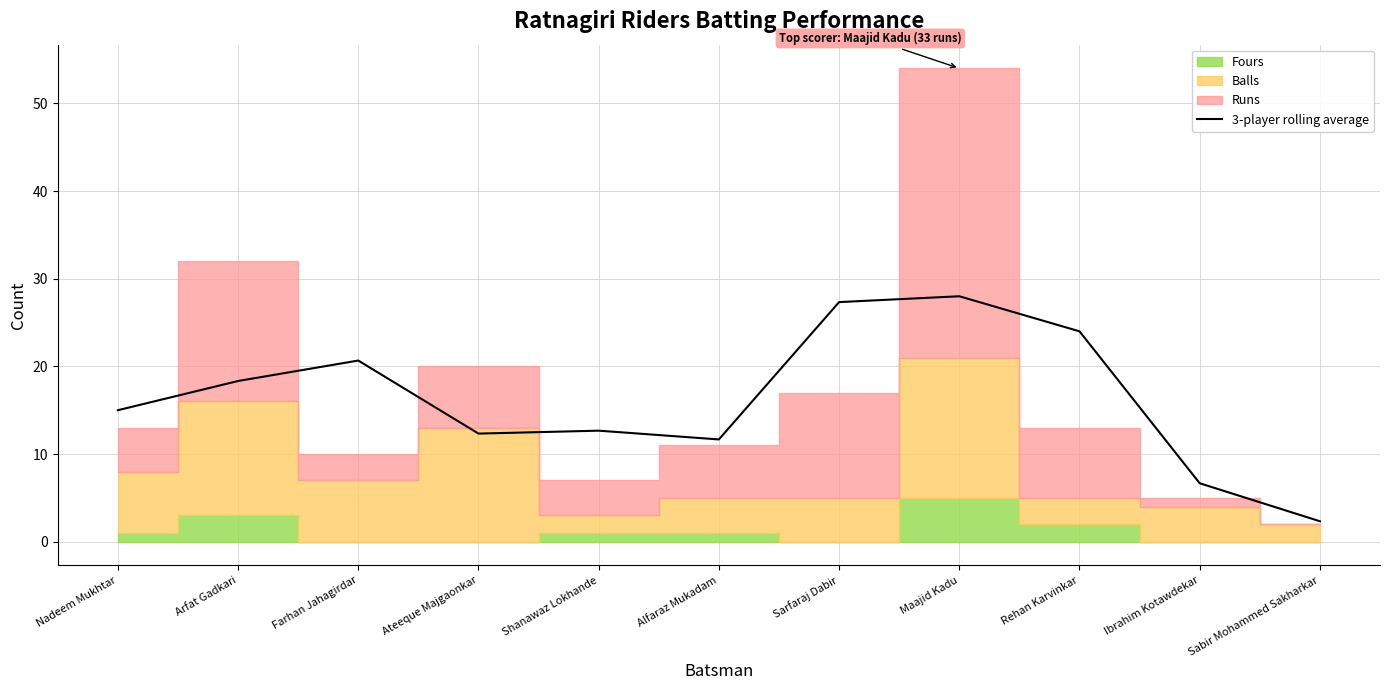

Where is the first local maximum?

Farhan Jahagirdar